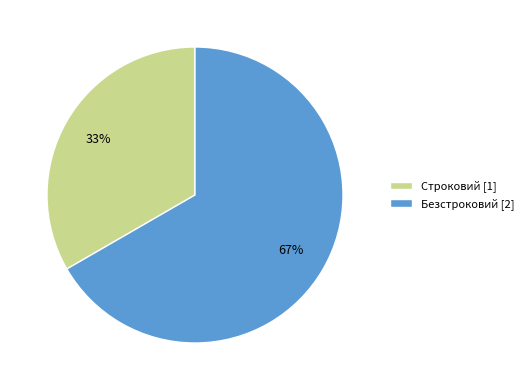

How many segments does this pie chart have?

2